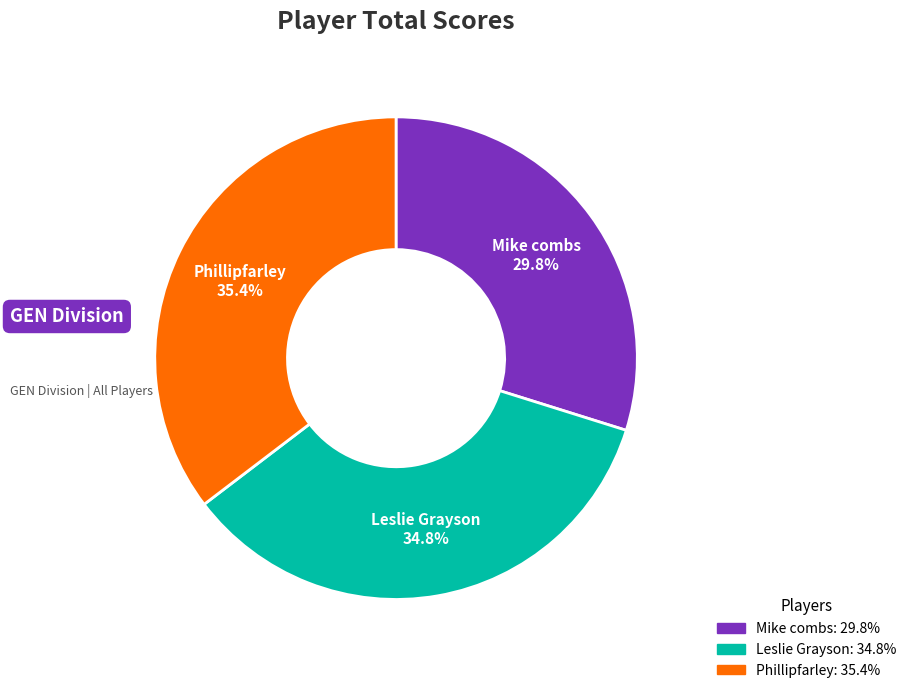

Between Phillipfarley and Leslie Grayson, which is larger?

Phillipfarley